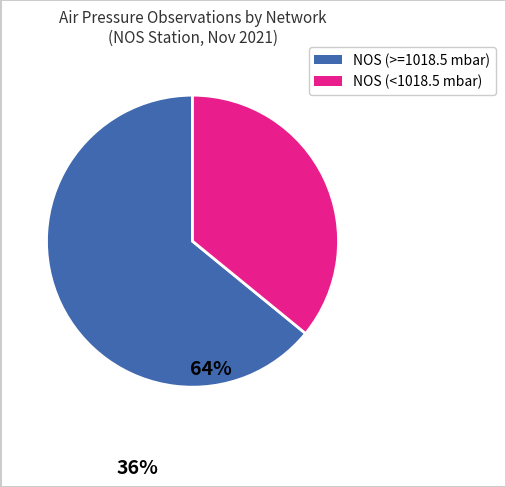

Is there any slice that represents more than half of the pie?

Yes